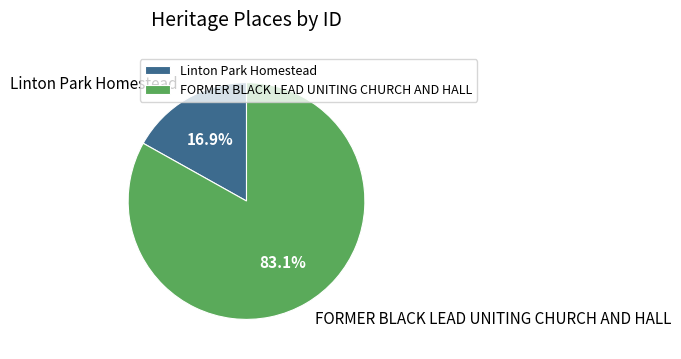

The Linton Park Homestead slice represents 17% of the pie. True or false?

True